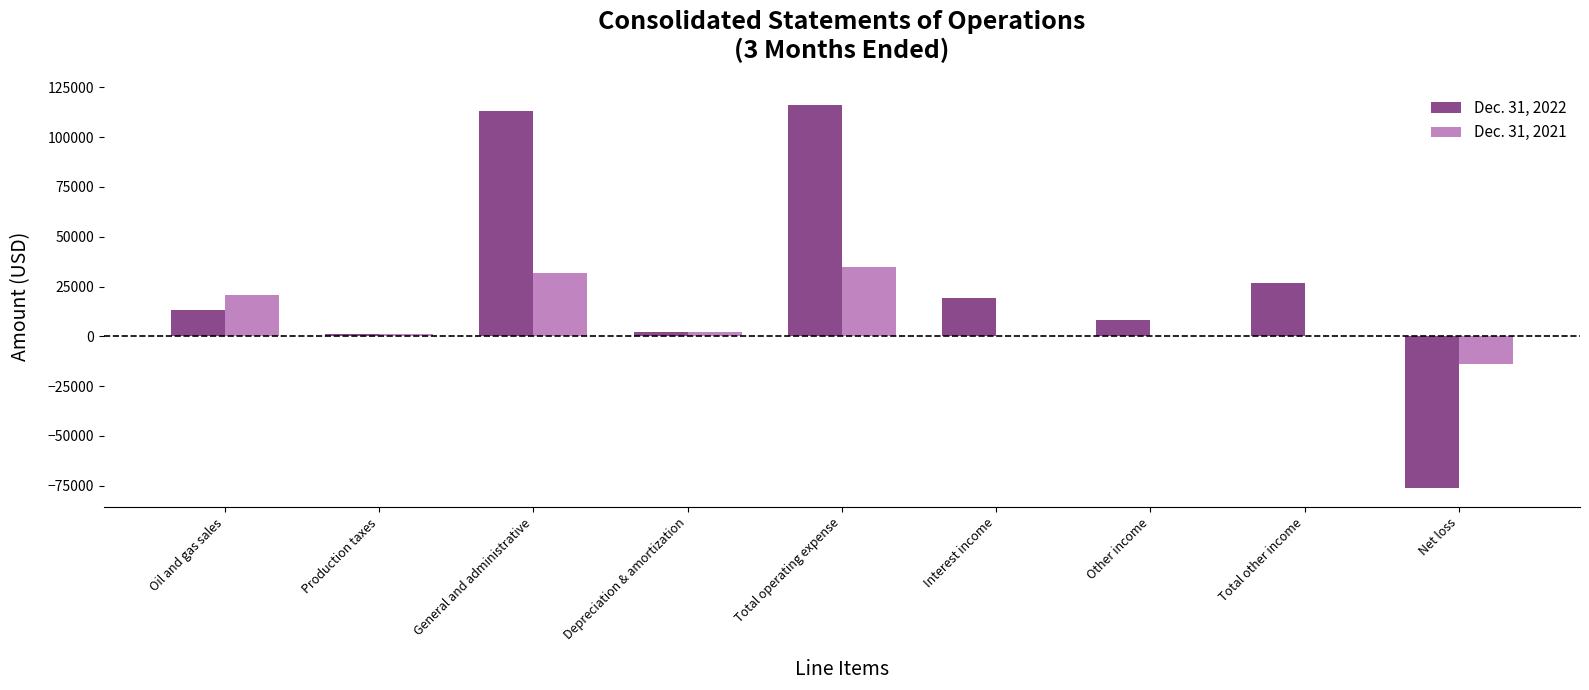

Reading left to right, what are all the values shown in this chart?

Dec. 31, 2022: Oil and gas sales=13000	Production taxes=1000	General and administrative=113000	Depreciation & amortization=2000	Total operating expense=116000	Interest income=19000	Other income=8000	Total other income=27000	Net loss=-76000
Dec. 31, 2021: Oil and gas sales=21000	Production taxes=1000	General and administrative=32000	Depreciation & amortization=2000	Total operating expense=35000	Interest income=0	Other income=0	Total other income=0	Net loss=-14000